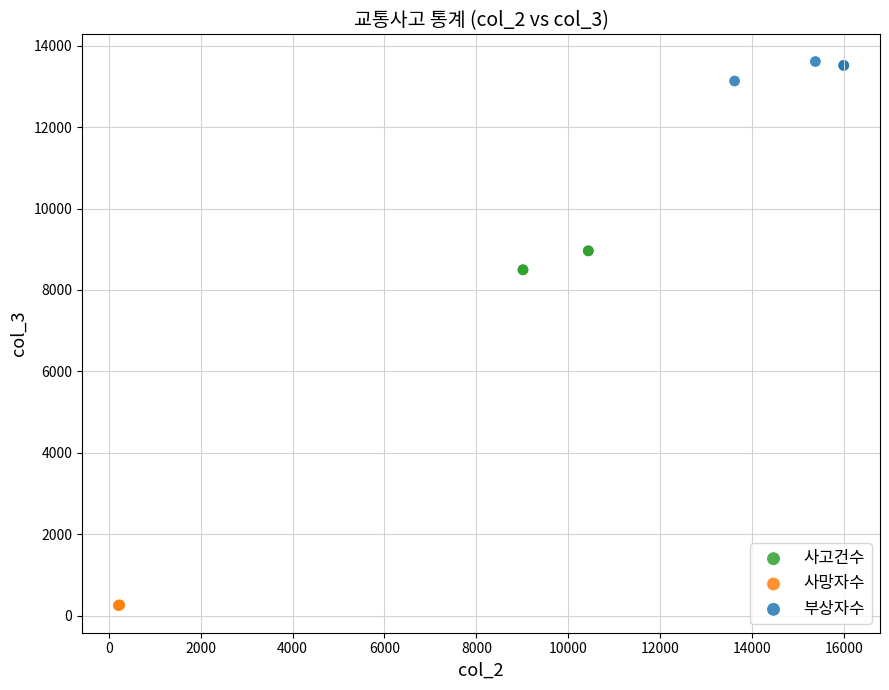

Which series reaches the maximum Y coordinate?

부상자수